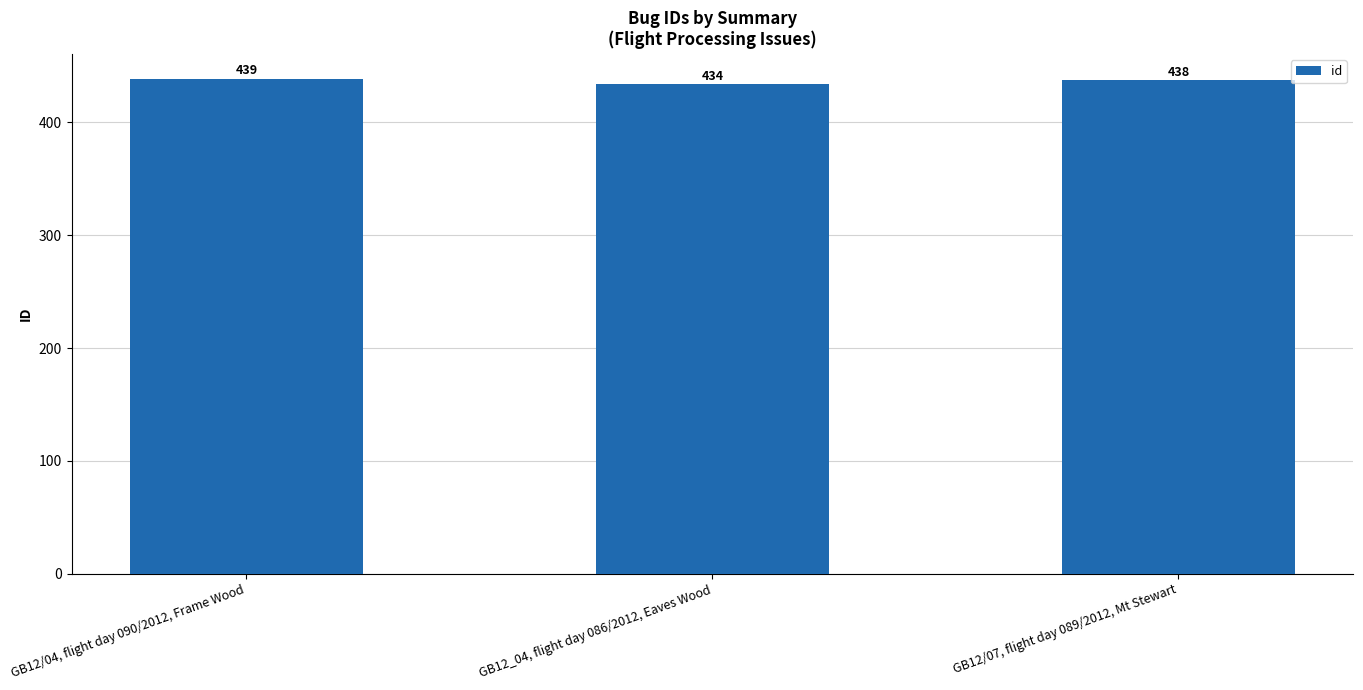

What is the change in value from GB12_04, flight day 086/2012, Eaves Wood to GB12/07, flight day 089/2012, Mt Stewart?

+4